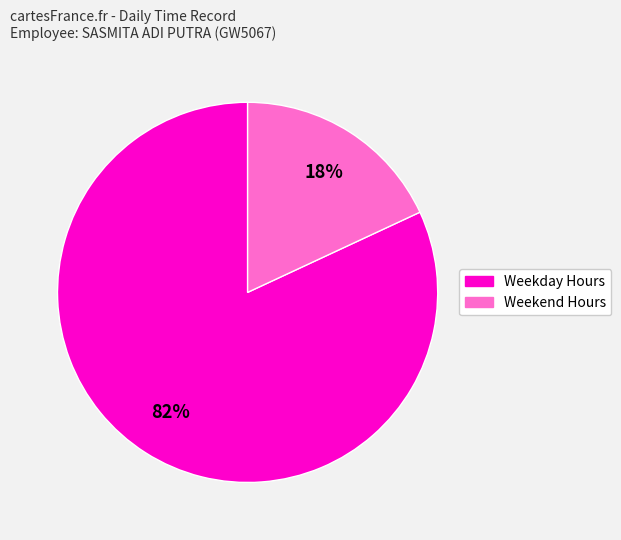

To the nearest percent, what is the average slice percentage?

50%